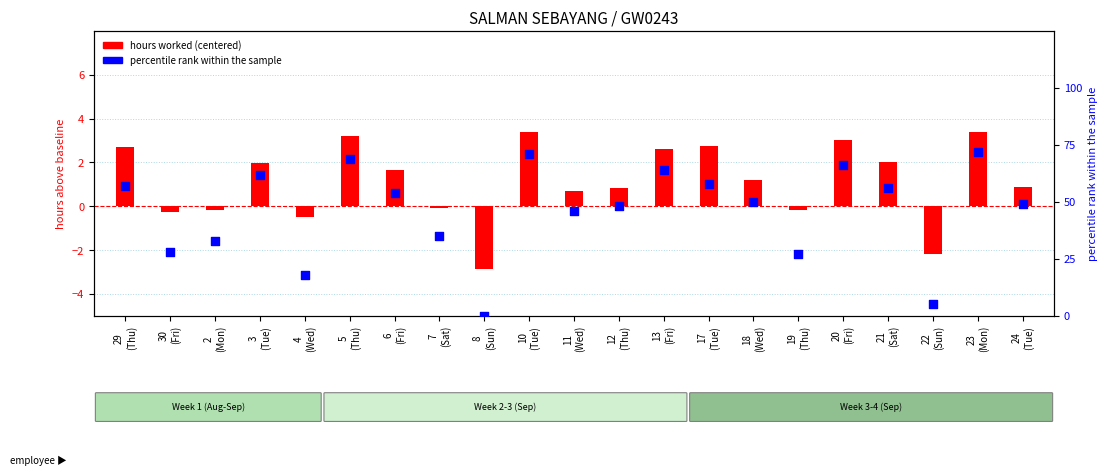

Which series contains the highest Y value?

percentile rank within the sample